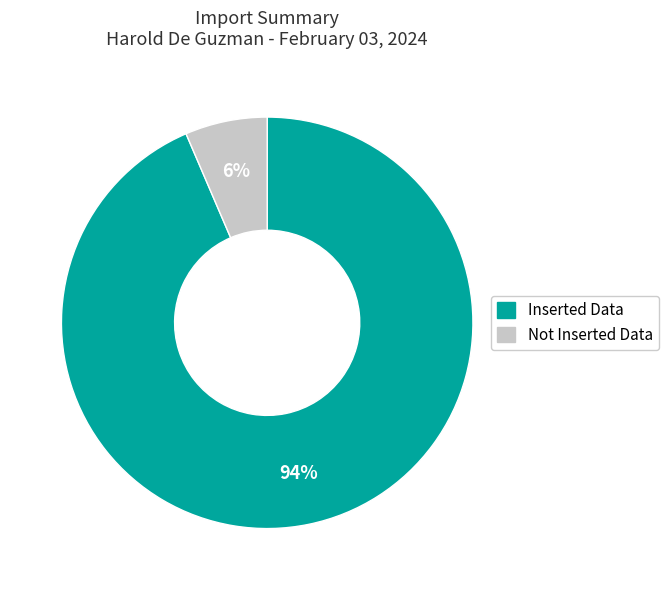

Is it true that Not Inserted Data is 6% of the pie?

True